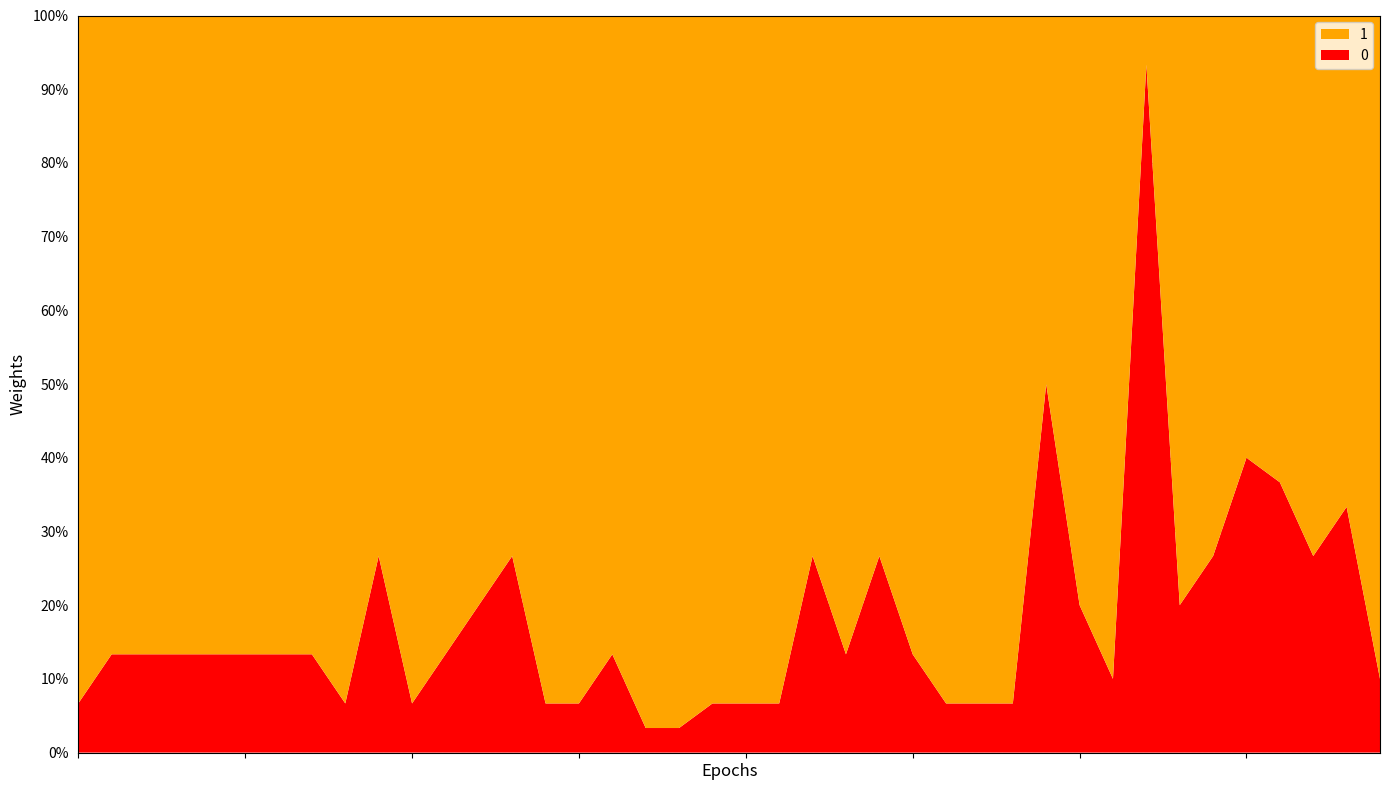

Reading left to right, transcribe all the data shown in this chart.

0: 3001=2	3700=4	31493=4	3701=4	3894=4	3702=4	3895=4	3703=4	3040=2	3023=8	2431=2	3710=4	3709=6	32001=8	3738=2	4185=2	55982=4	58120=1	58119=1	32523=2	32316=2	32524=2	32140=8	40490=4	32278=8	6629=4	32009=2	6575=2	99773=2	32123=15	32062=6	32002=3	2780=28	3673=6	4519=8	6562=12	6590=11	3705=8	6558=10	32556=3
1: 3001=28	3700=26	31493=26	3701=26	3894=26	3702=26	3895=26	3703=26	3040=28	3023=22	2431=28	3710=26	3709=24	32001=22	3738=28	4185=28	55982=26	58120=29	58119=29	32523=28	32316=28	32524=28	32140=22	40490=26	32278=22	6629=26	32009=28	6575=28	99773=28	32123=15	32062=24	32002=27	2780=2	3673=24	4519=22	6562=18	6590=19	3705=22	6558=20	32556=27